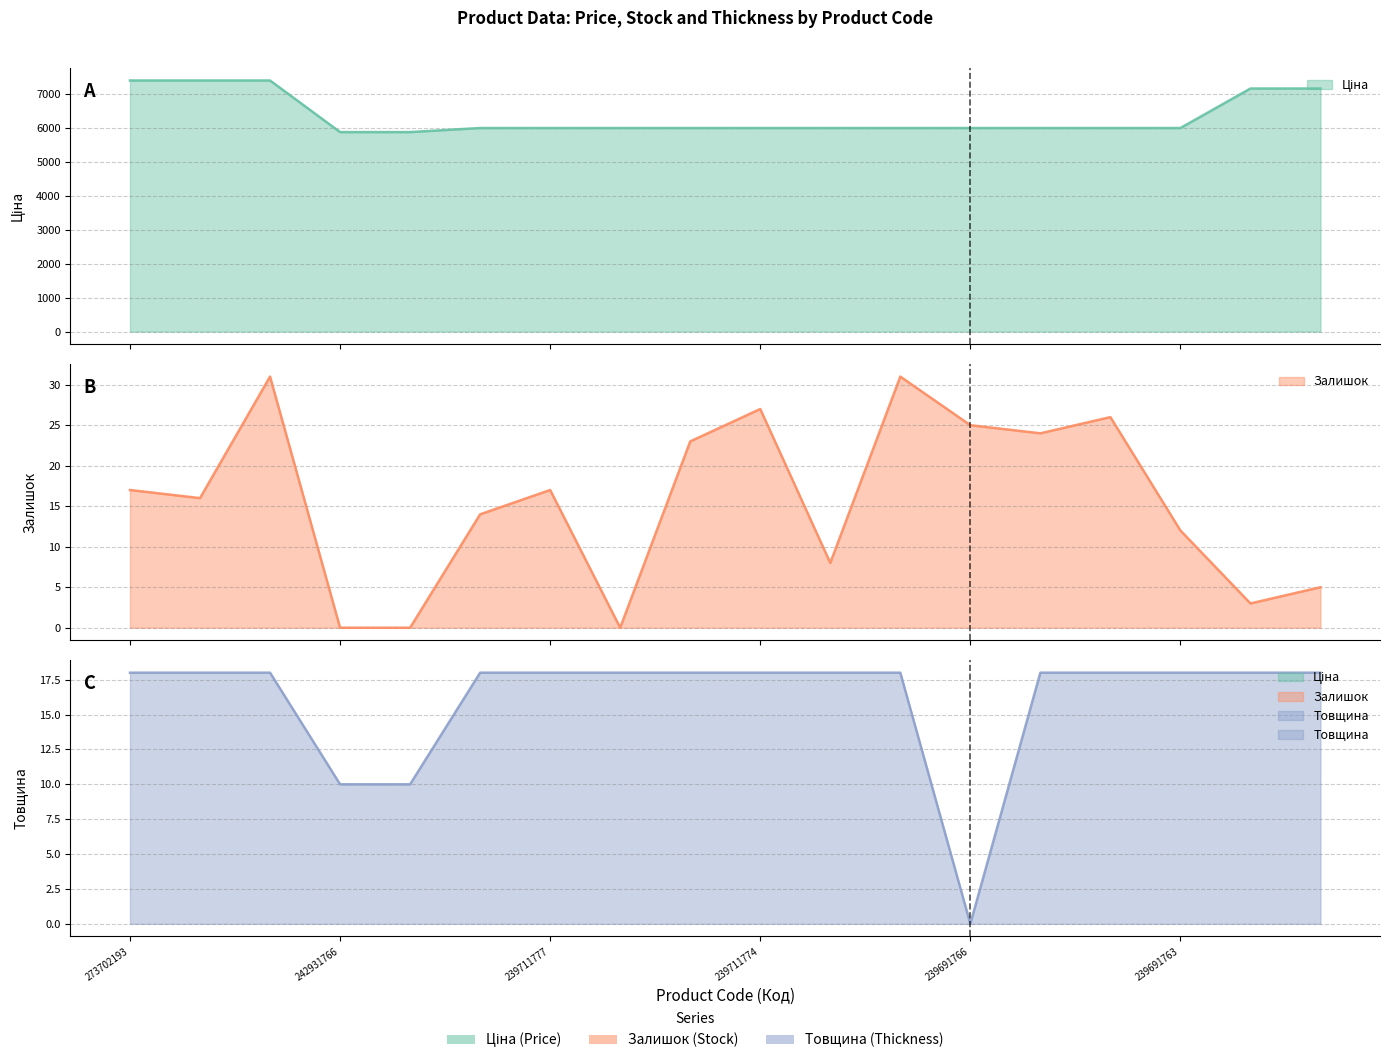

The Ціна series shows 2215.4 at 273702193. True or false?

False